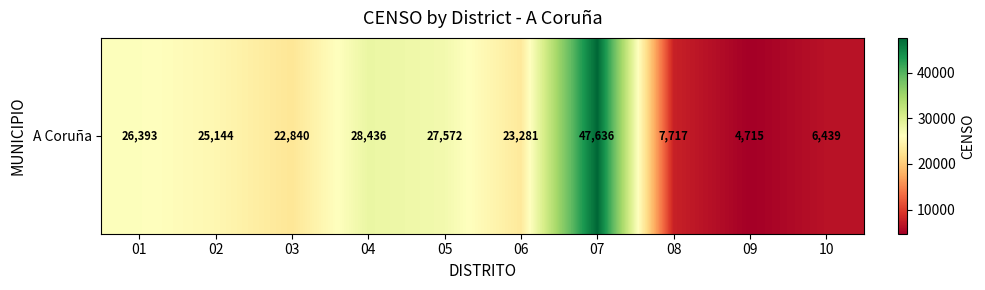

Between 06 and 02, which is larger?

02